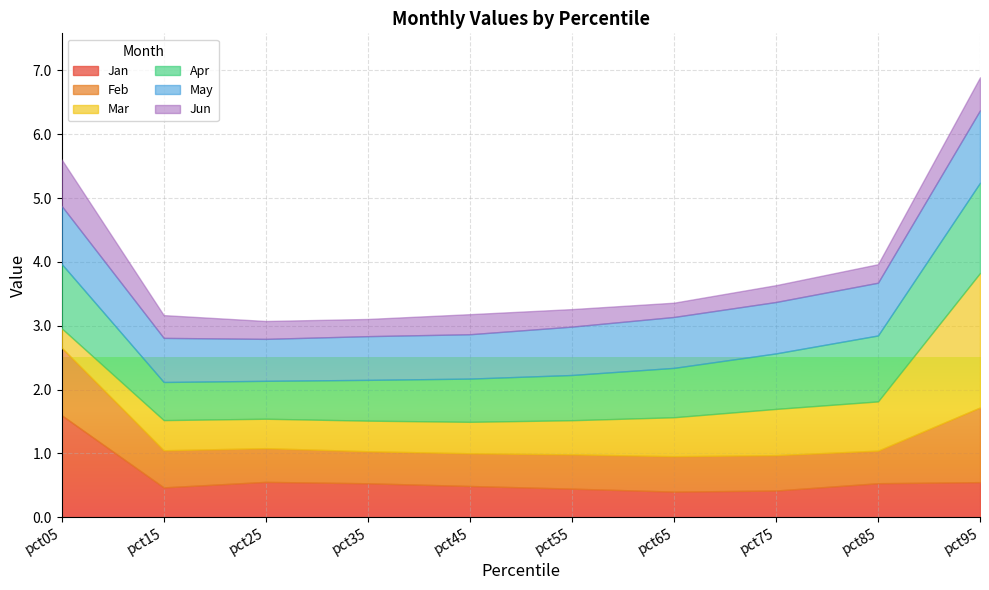

Which series has the largest total across all categories?

Apr